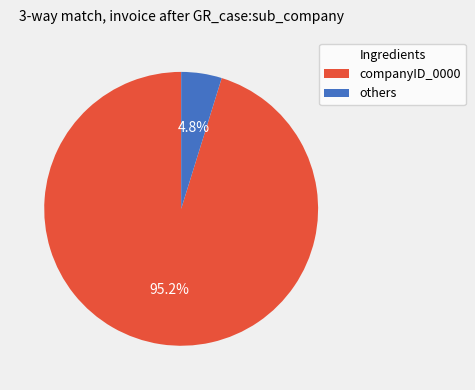

Is there a majority slice in this chart?

Yes